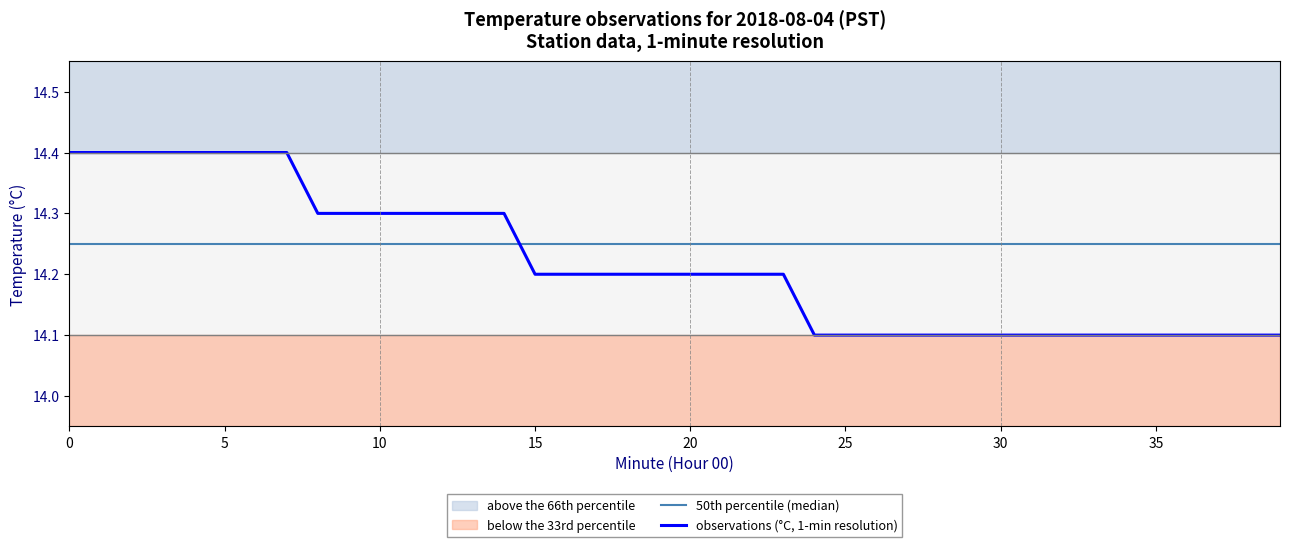

Which category has the lowest value across all series?

24